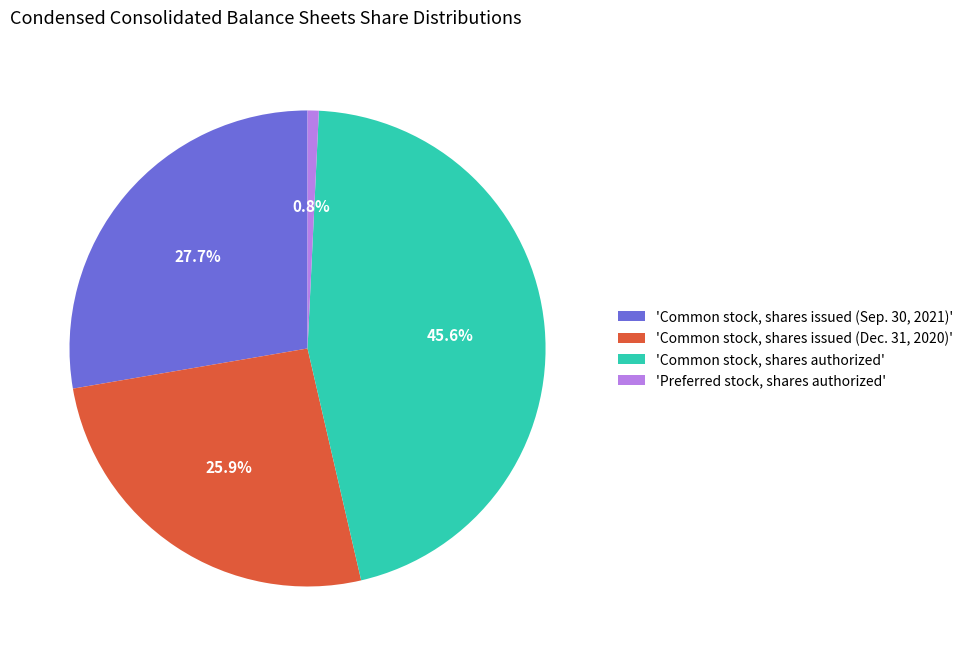

Which slice is the largest?

'Common stock, shares authorized'